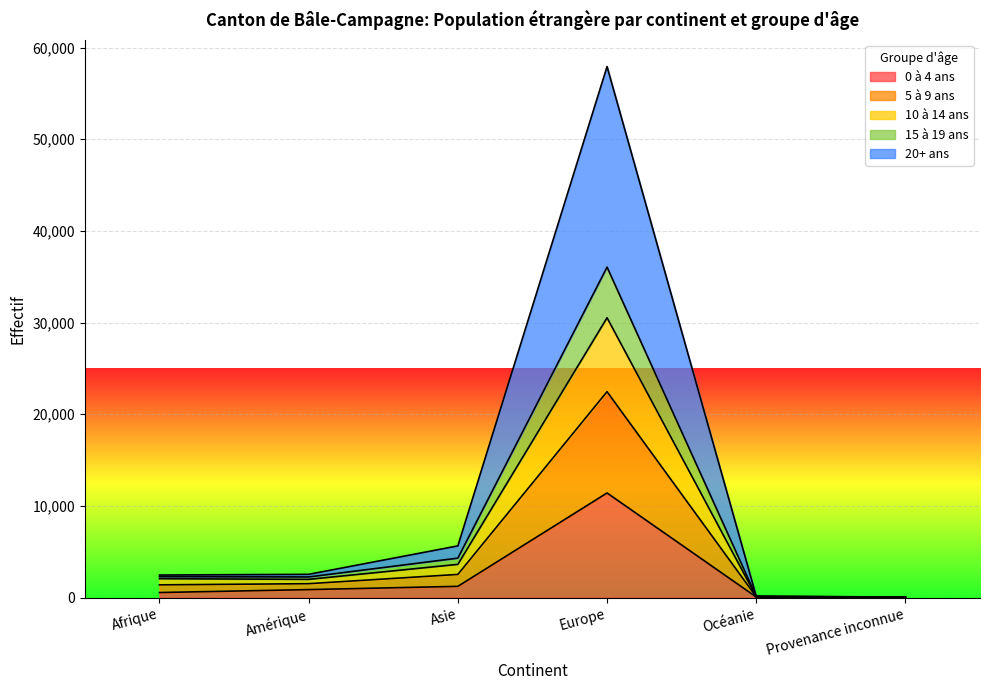

The 15 à 19 ans series shows 3580 at Asie. True or false?

False